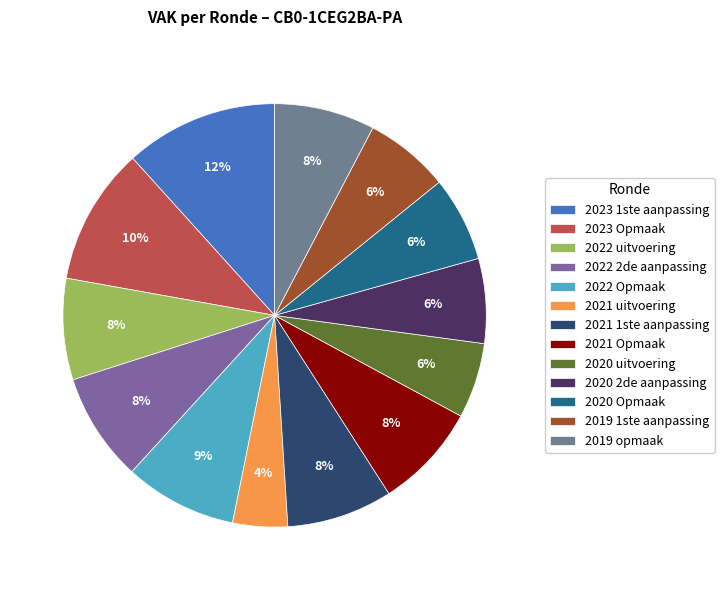

What percentage is the 2022 Opmaak slice, to the nearest percent?

9%